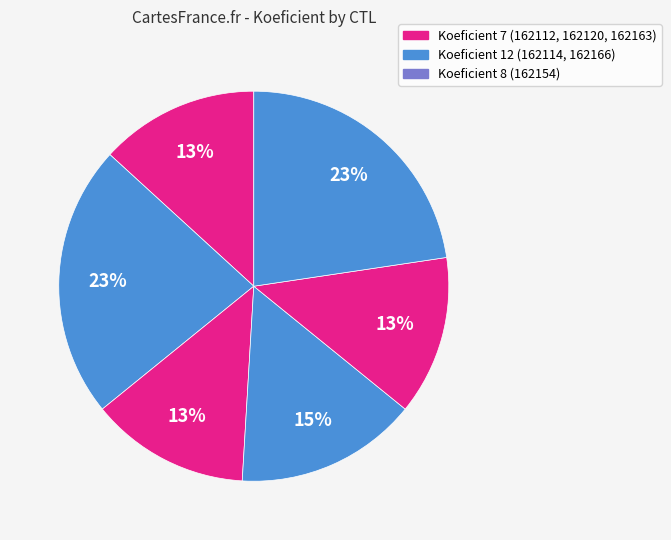

Rank the categories by value from highest to lowest.

162114, 162166, 162154, 162112, 162120, 162163